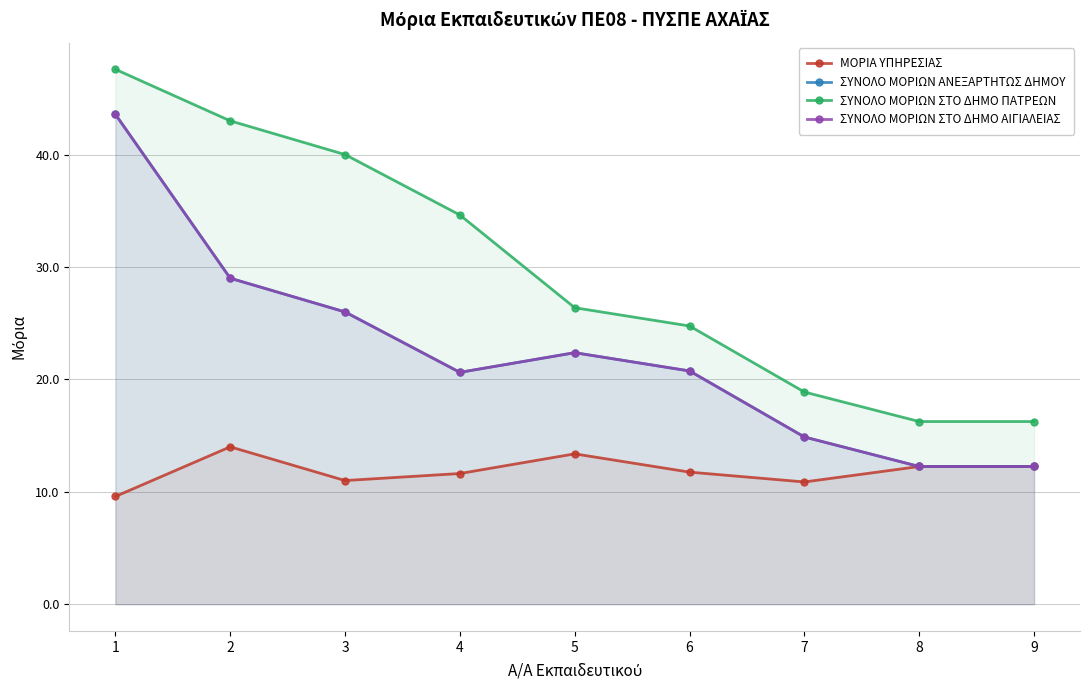

Does the chart display data point markers on the line(s)?

Yes